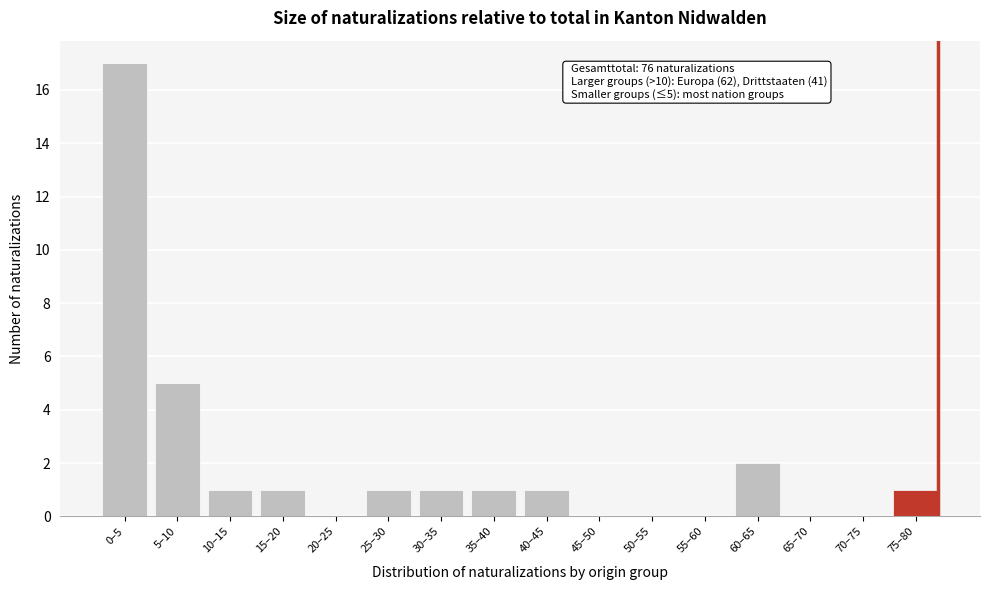

Reading left to right, list all the values displayed in this chart.

0–5=17	5–10=5	10–15=1	15–20=1	20–25=0	25–30=1	30–35=1	35–40=1	40–45=1	45–50=0	50–55=0	55–60=0	60–65=2	65–70=0	70–75=0	75–80=1